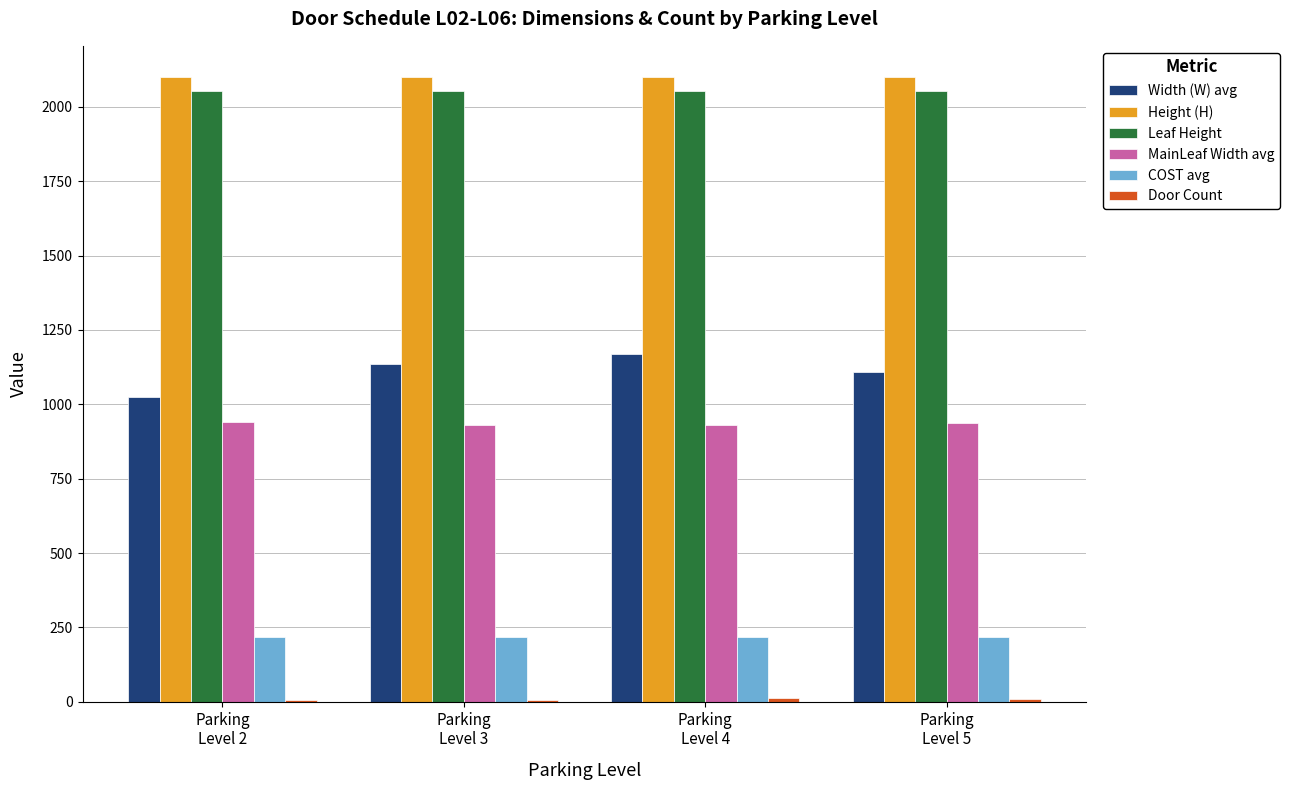

What is the maximum value for MainLeaf Width avg?

941.7